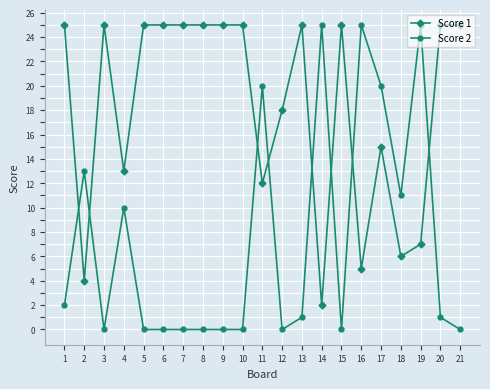

What is the greatest value displayed?

25